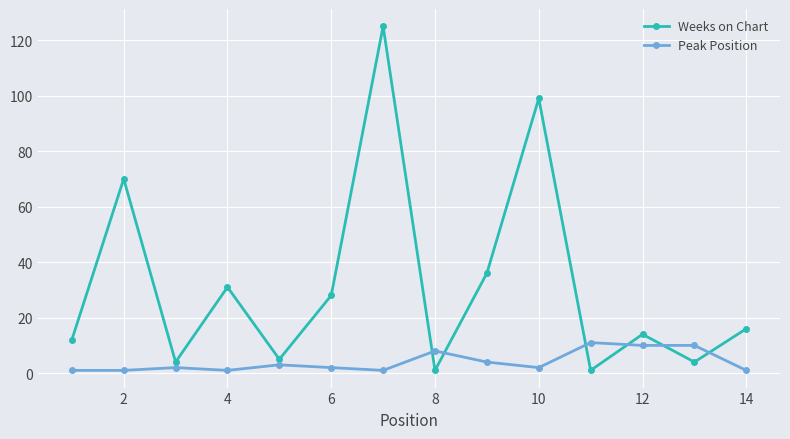

True or false: Peak Position has more than 1 interior local peaks.

True